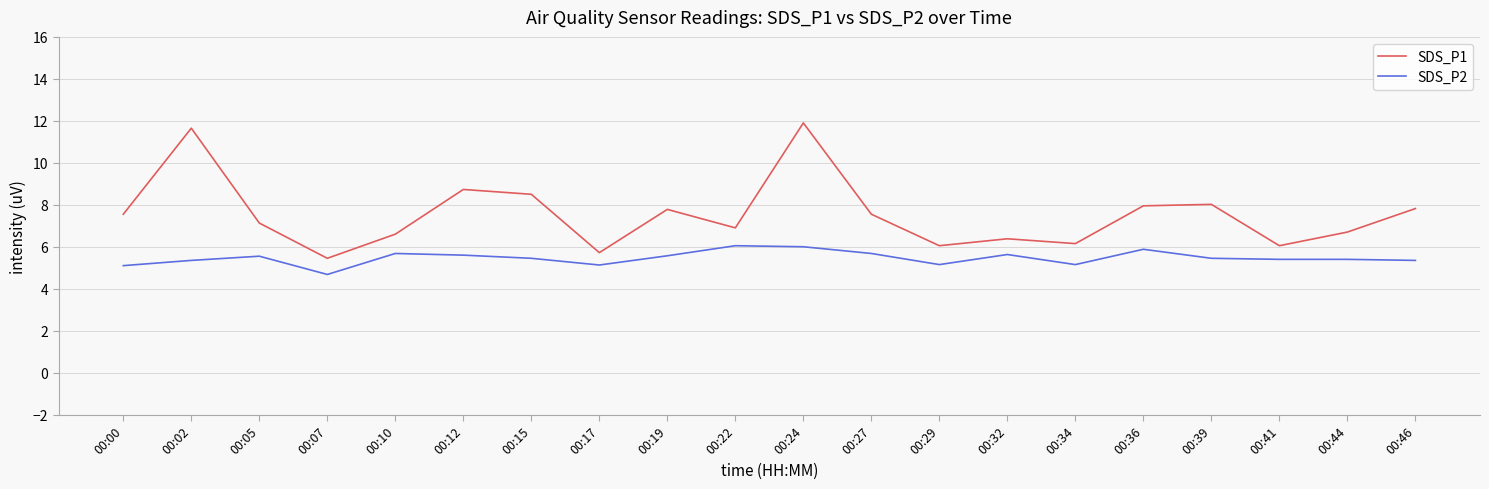

What is the difference between the maximum and minimum values in the SDS_P2 series?

1.4